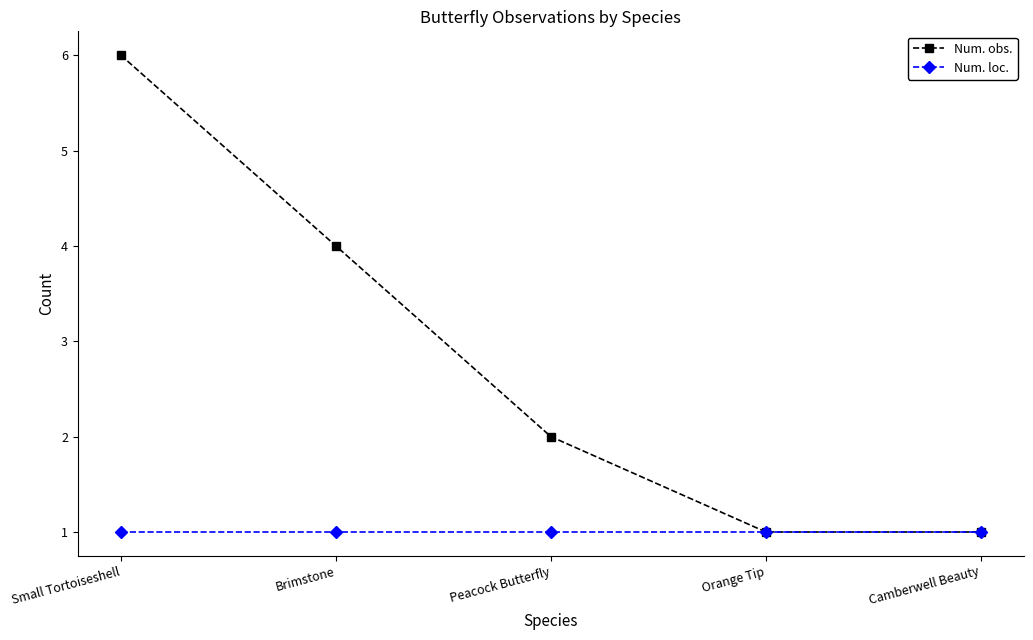

What is the lowest value of the Num. obs. series?

1